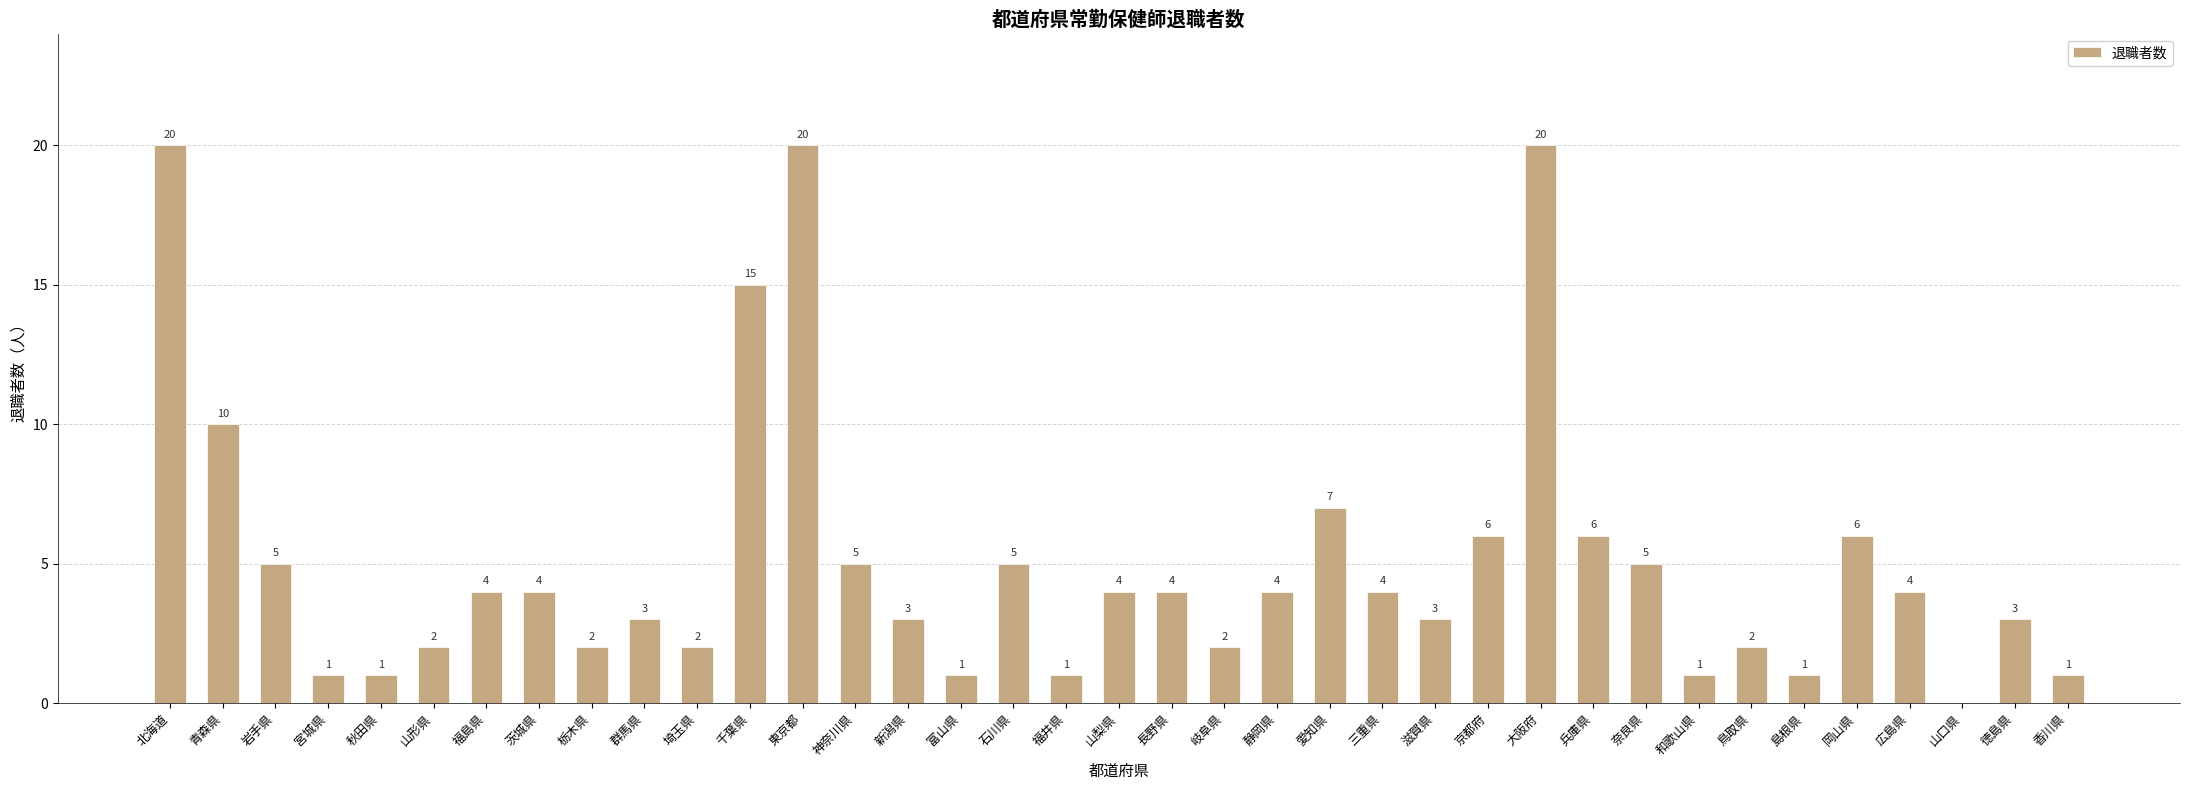

What is the change in value from 兵庫県 to 広島県?

-2